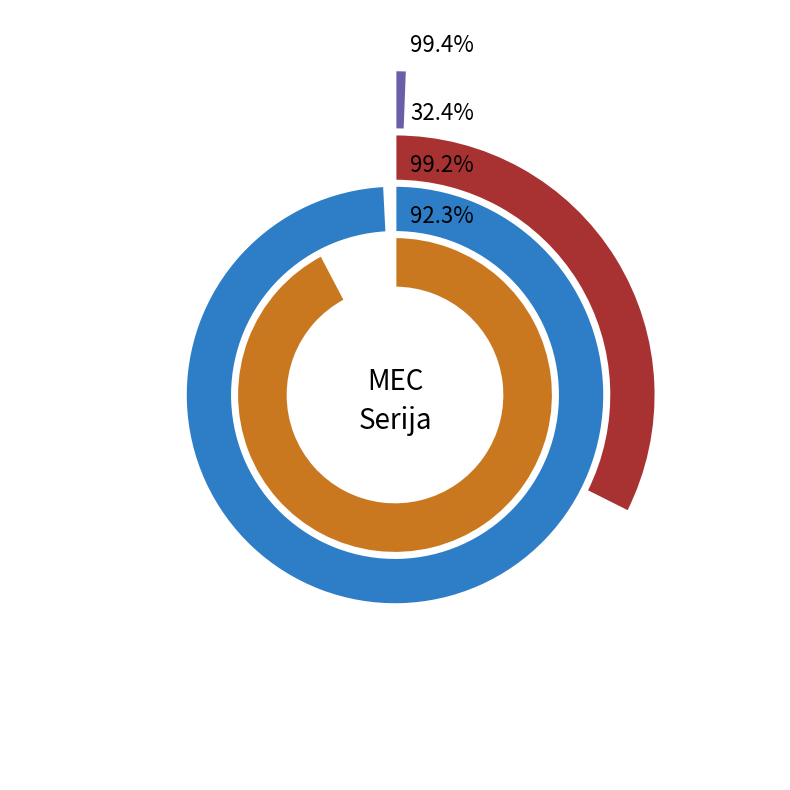

Does Jahaèi Magle represent more than half of the total?

No